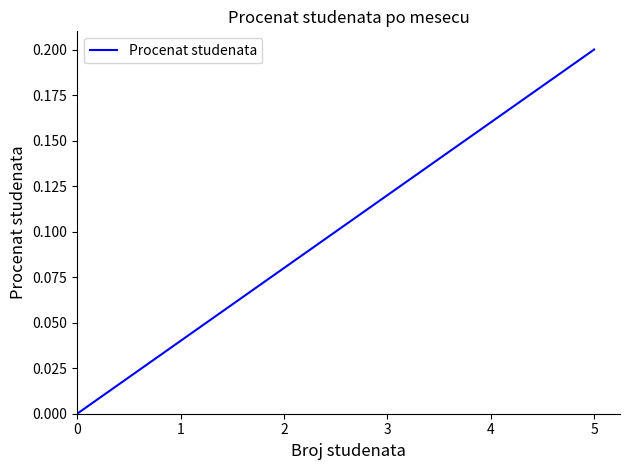

How many data points are above 0?

10